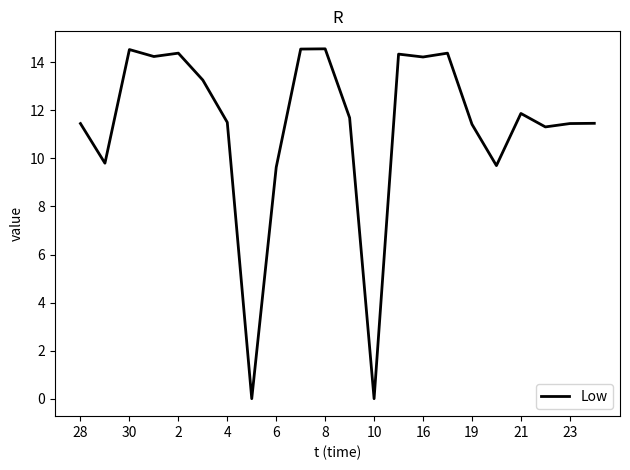

What is the greatest value displayed?

14.6